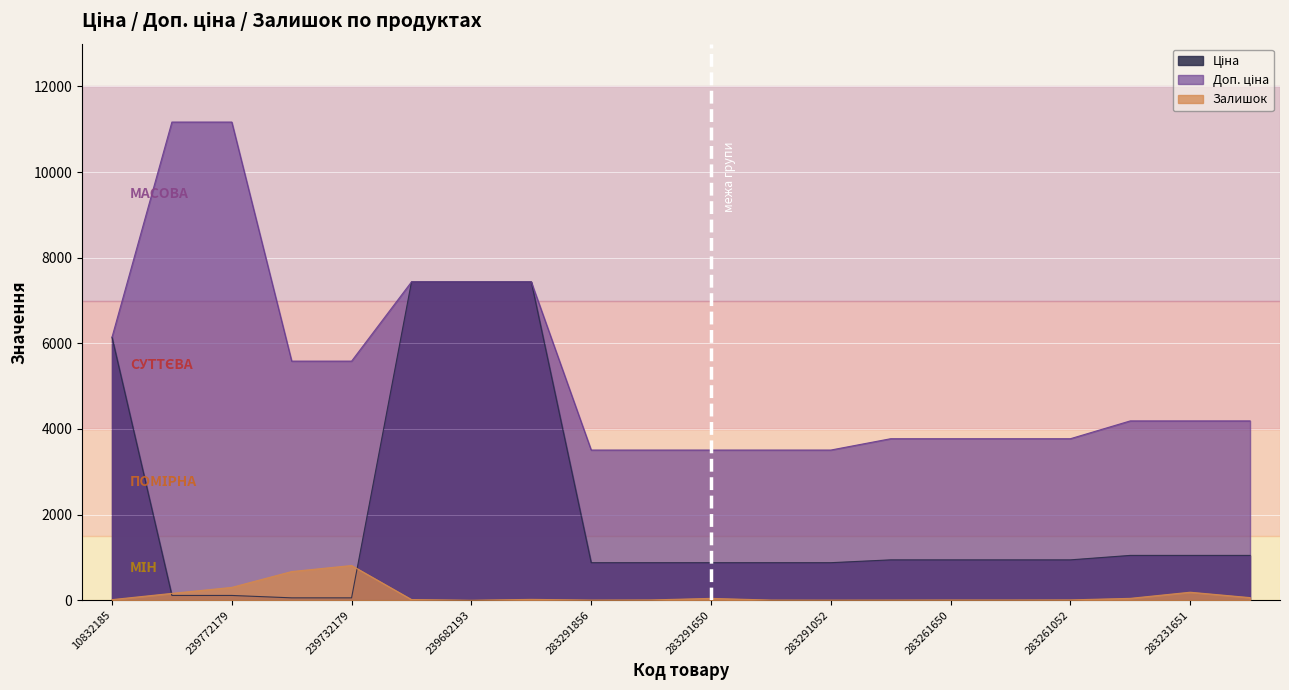

List the labels in order of Ціна value, smallest first.

239732195, 239732179, 239772195, 239772179, 283291856, 283291651, 283291650, 283291055, 283291052, 283261651, 283261650, 283261055, 283261052, 283231856, 283231651, 283231055, 10832185, 239682195, 239682193, 239682179